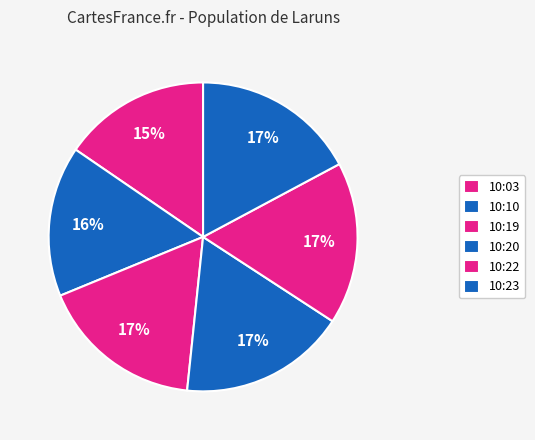

Is there a majority slice in this chart?

No